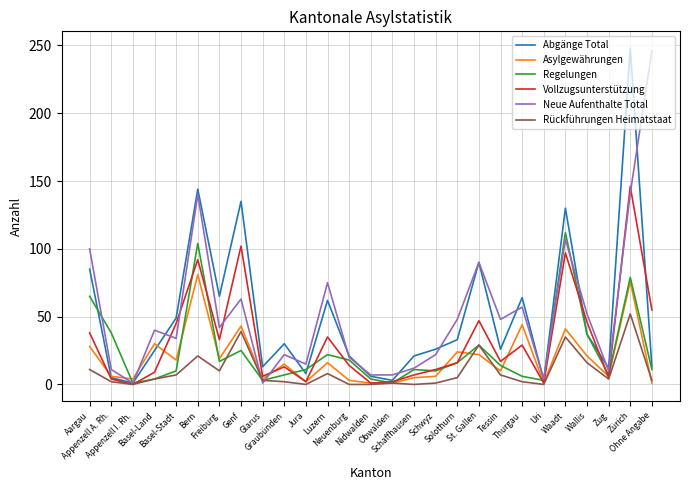

What is the maximum value for Vollzugsunterstützung?

146